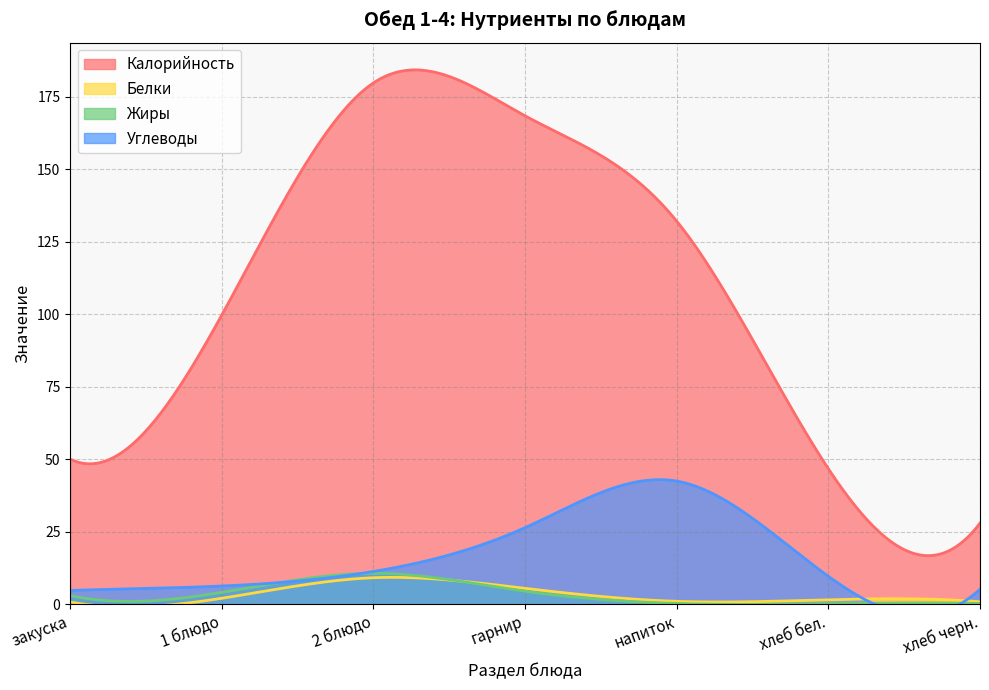

At which label is Белки closest to 4?

гарнир